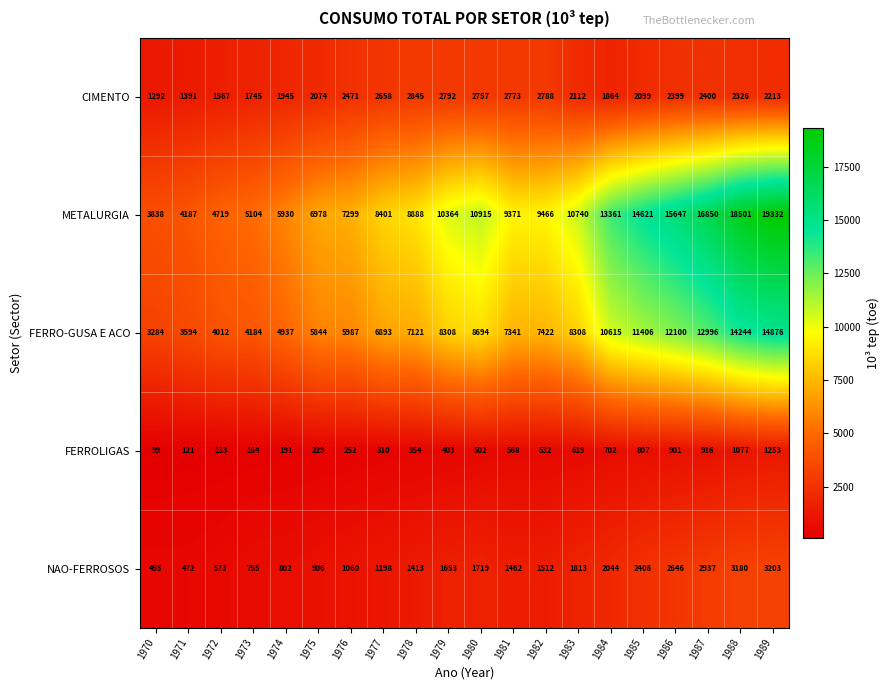

At which label does METALURGIA first exceed 9466?

1979